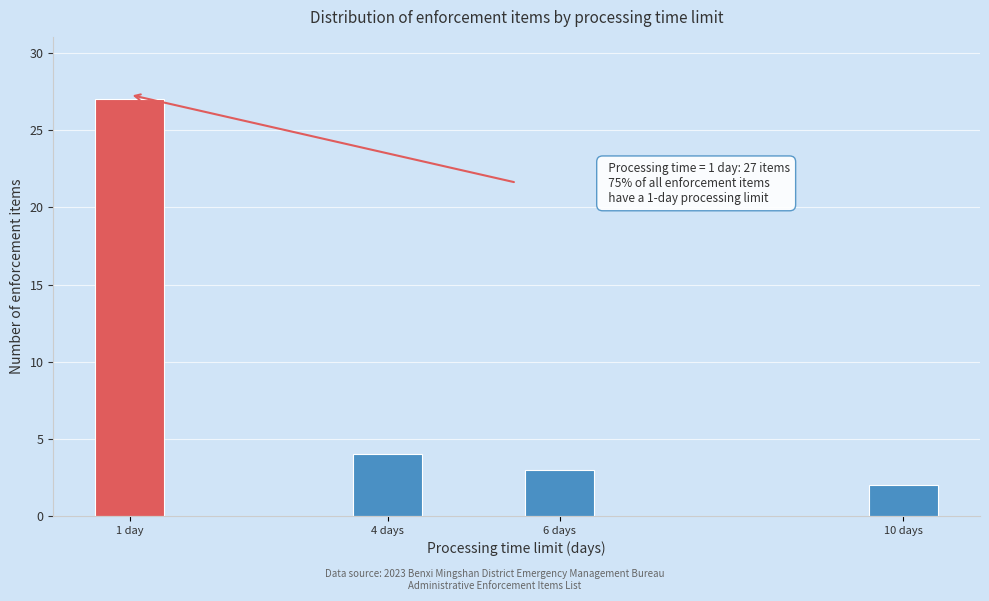

Reading right to left, transcribe all the data shown in this chart.

10 days=2	6 days=3	4 days=4	1 day=27